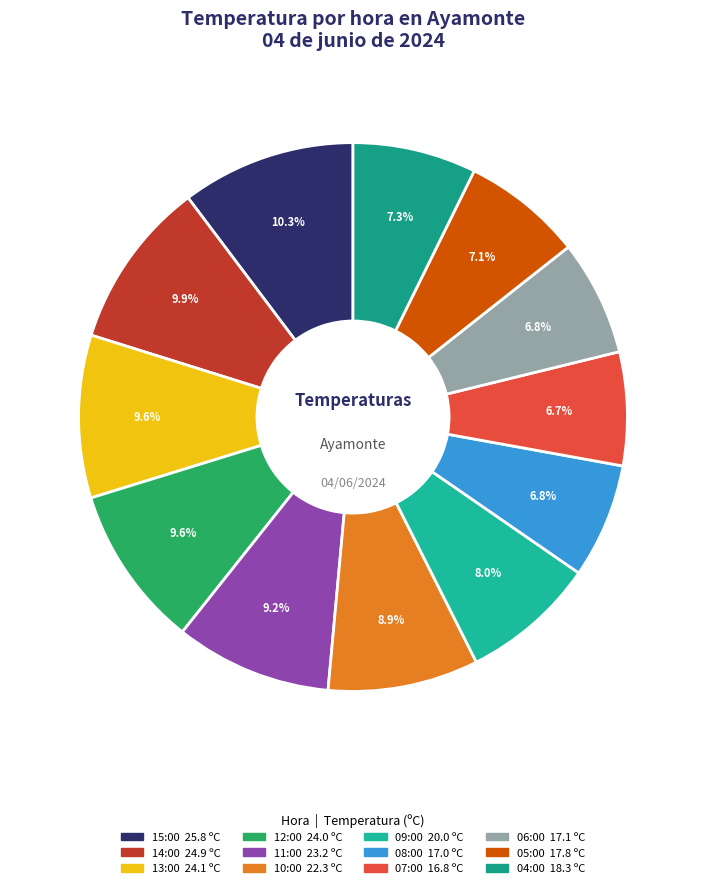

To the nearest percent, what is the average slice percentage?

8%